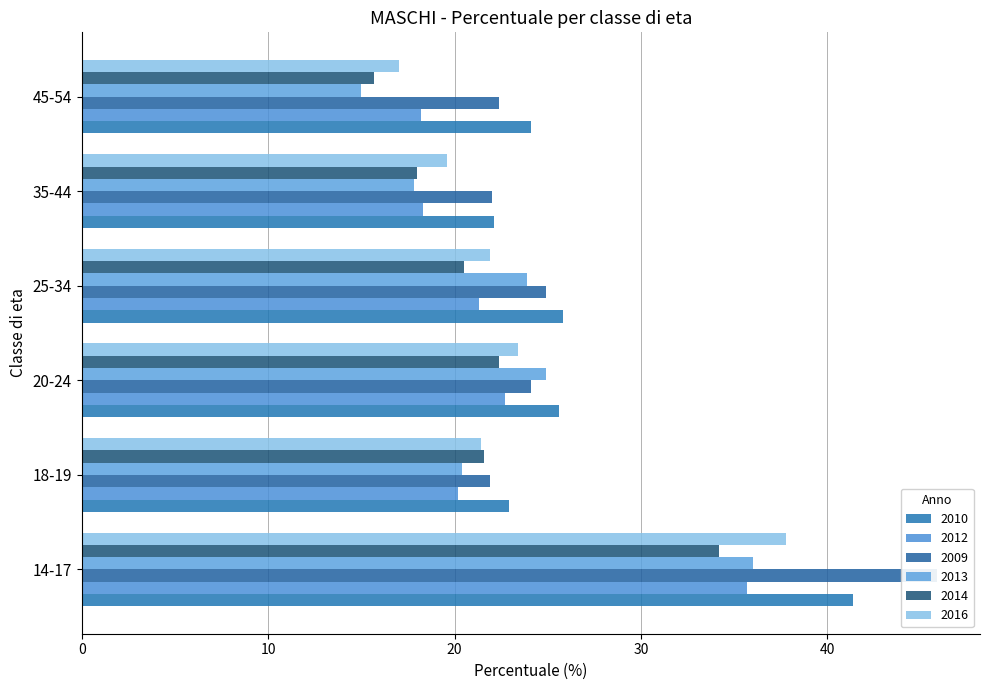

What position from the left is 18-19?

2